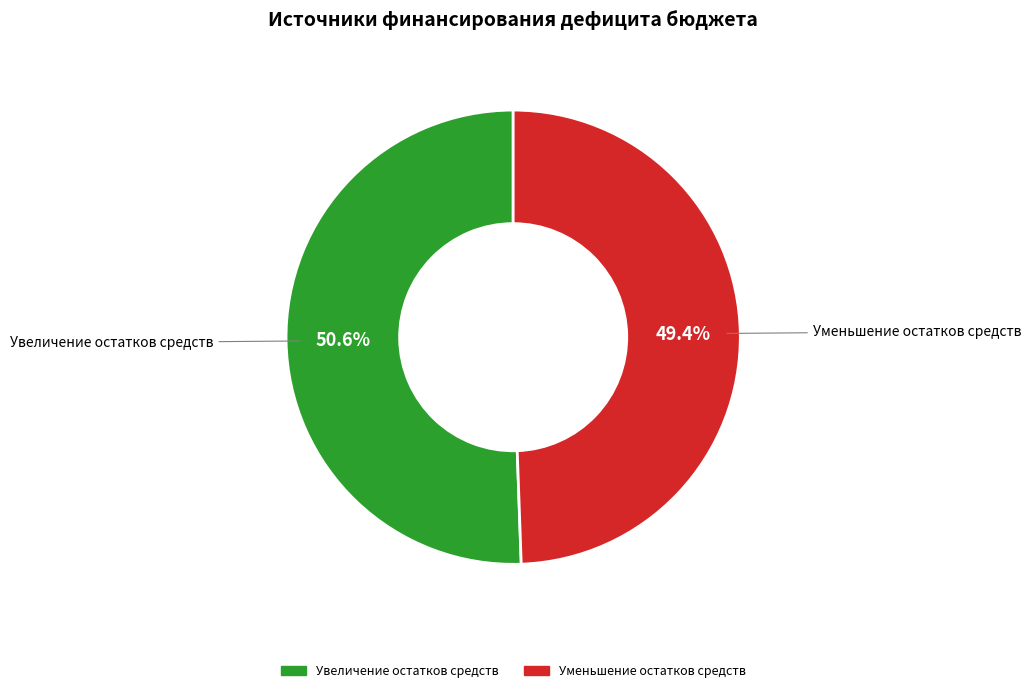

Count the number of slices in the pie.

2